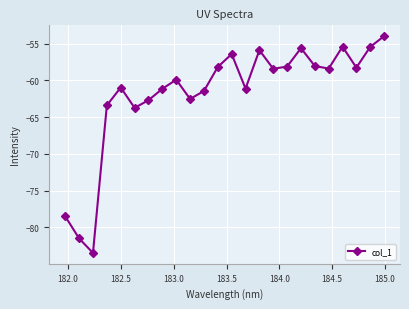

What is the maximum value shown in the chart?

-54.0